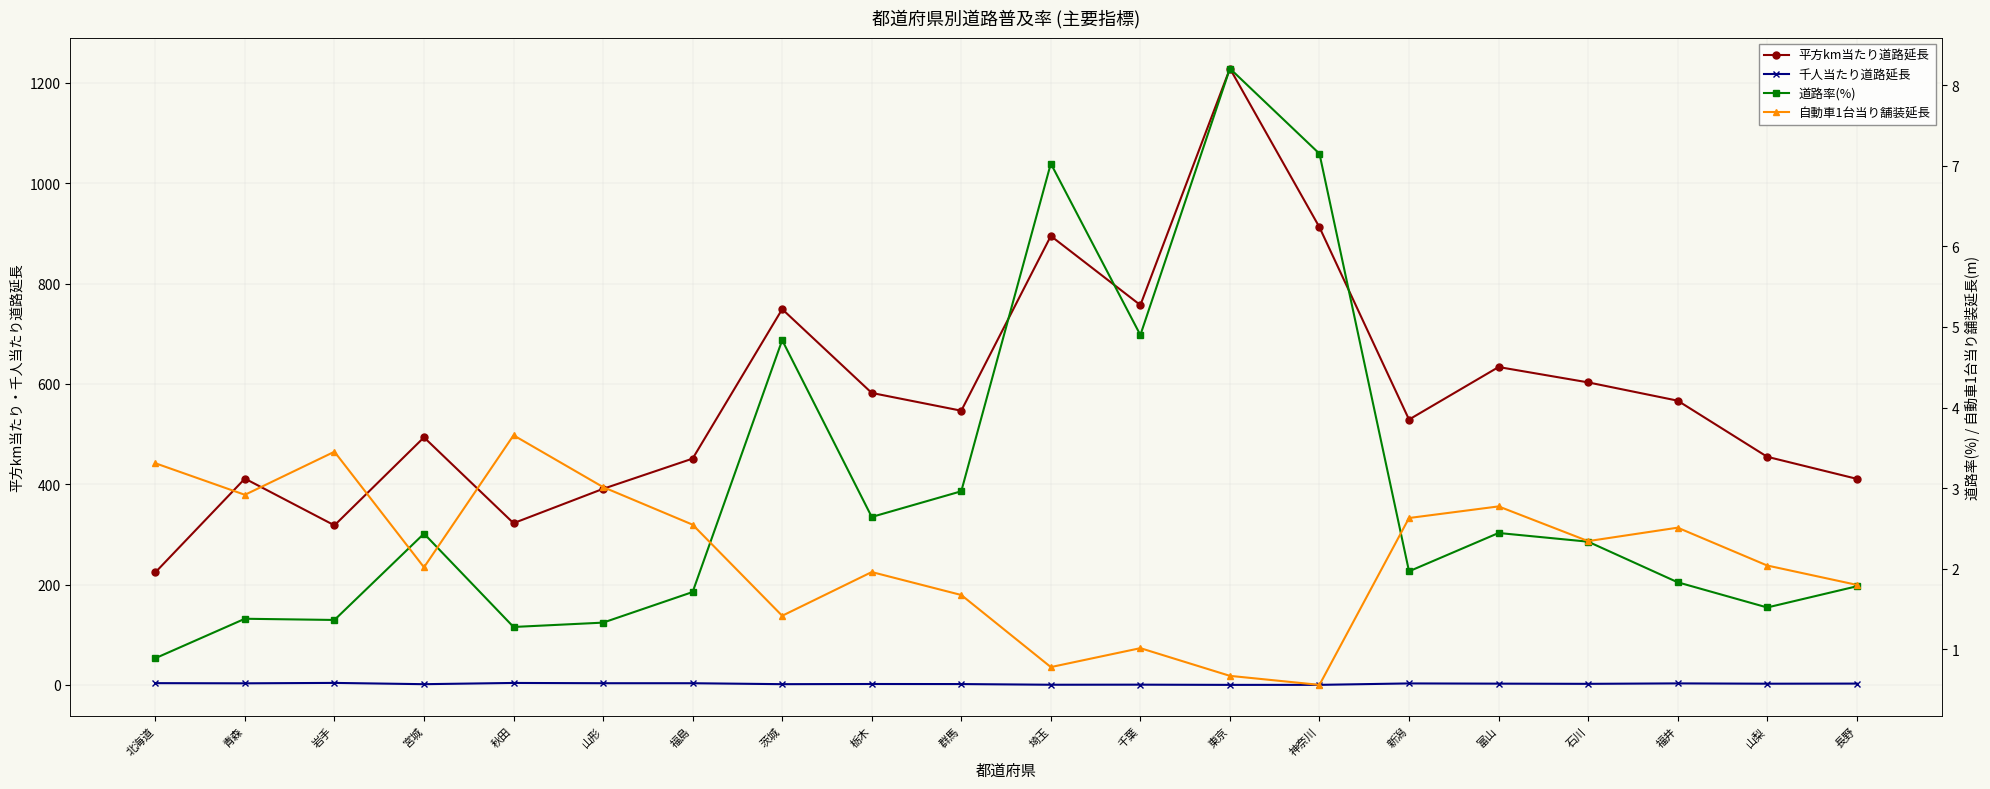

What is the sum of all 道路率(%) values?

60.0